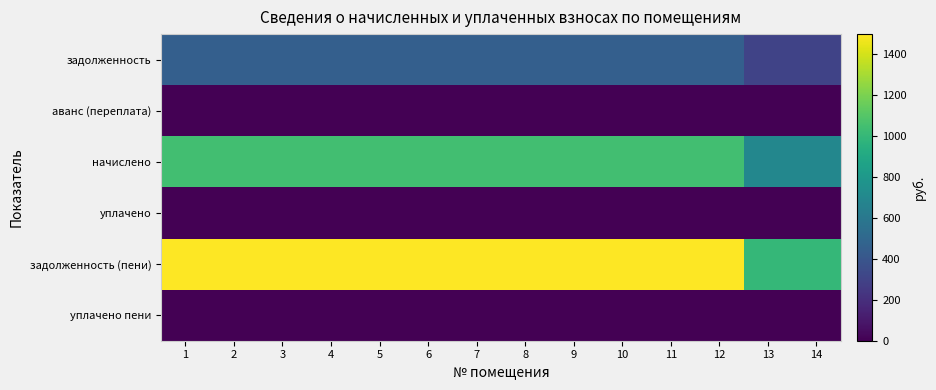

Between 1 and 14, which series saw the biggest shift?

задолженность (пени)